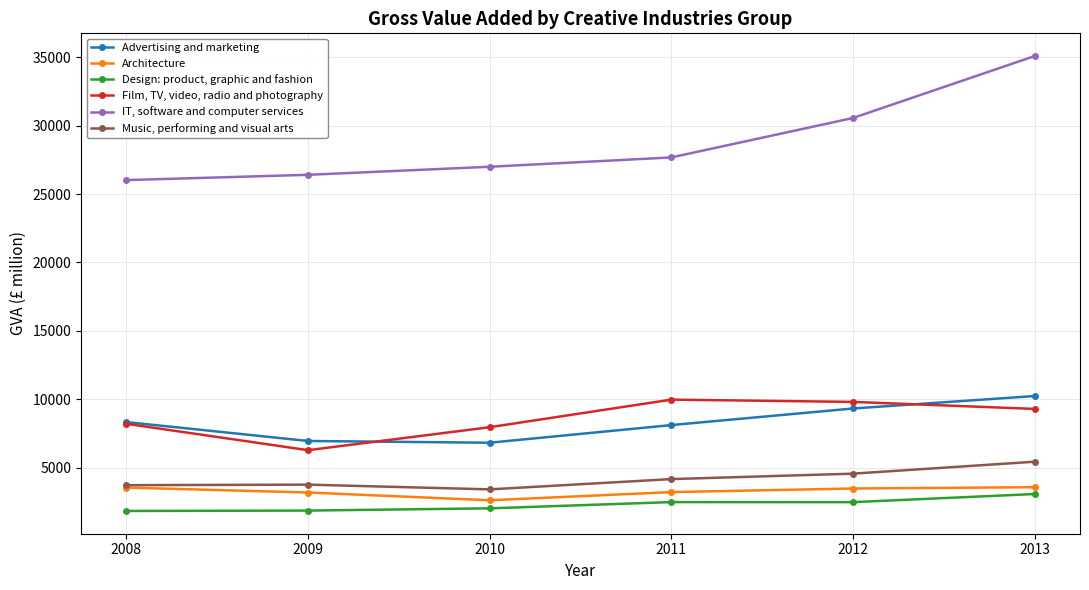

Is it true that Advertising and marketing equals 9339 at 2012?

True